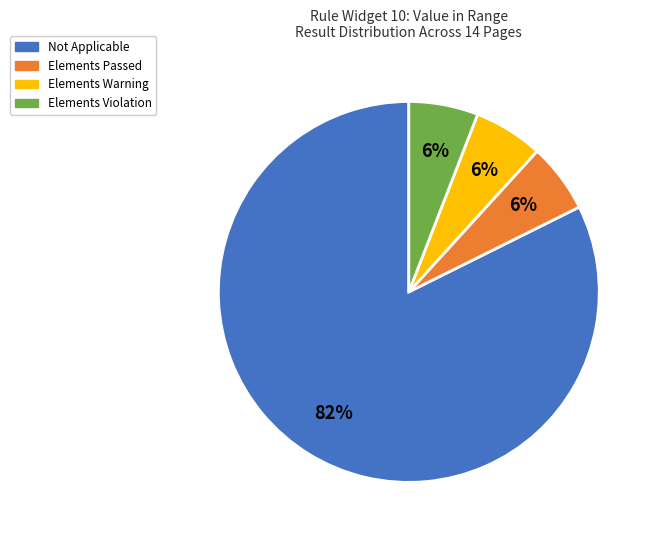

To the nearest percent, what is the average slice percentage?

25%